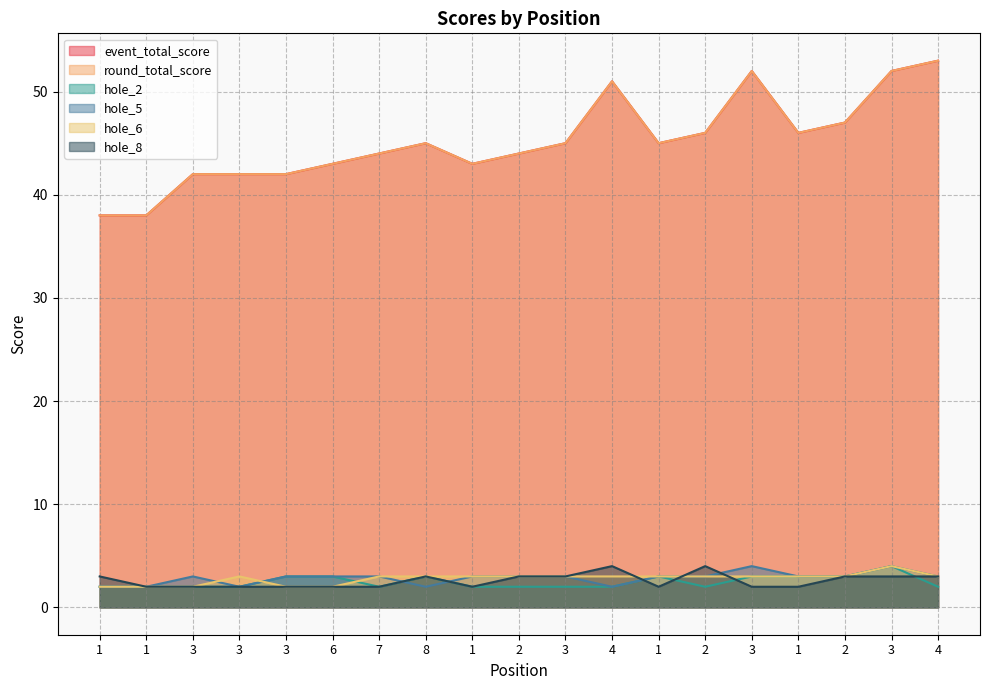

What is the lowest value of the round_total_score series?

38